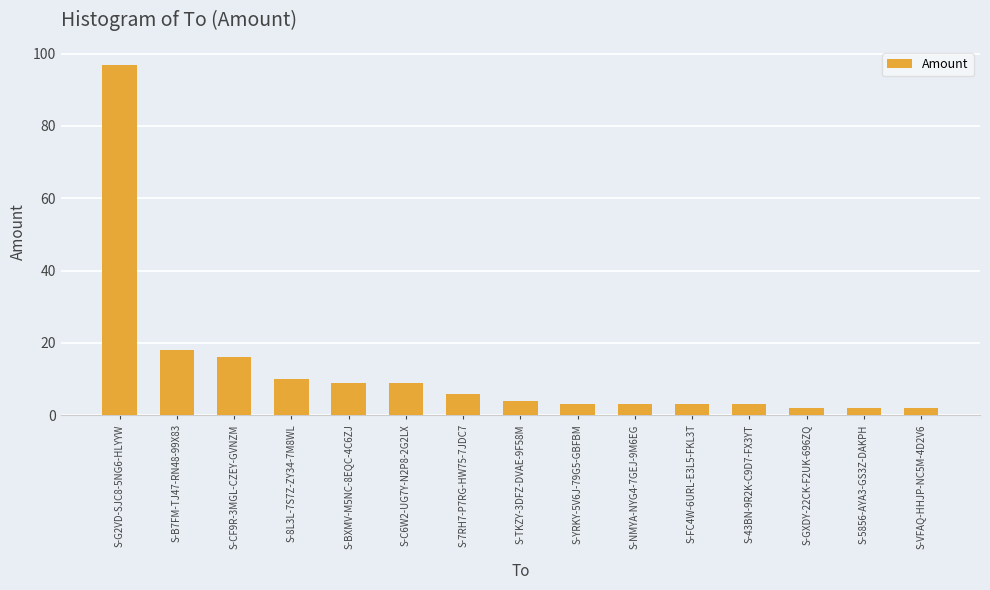

What is the value of the 12th bar from the left?

3